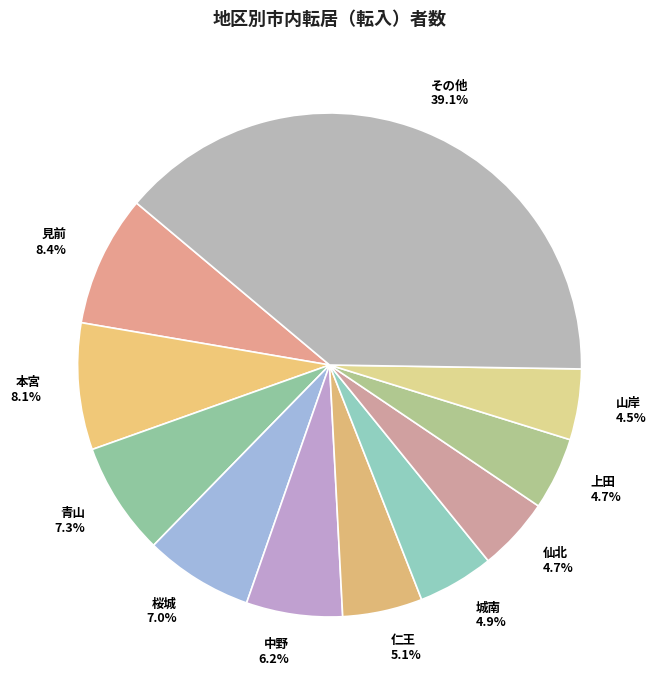

Count the number of slices in the pie.

11